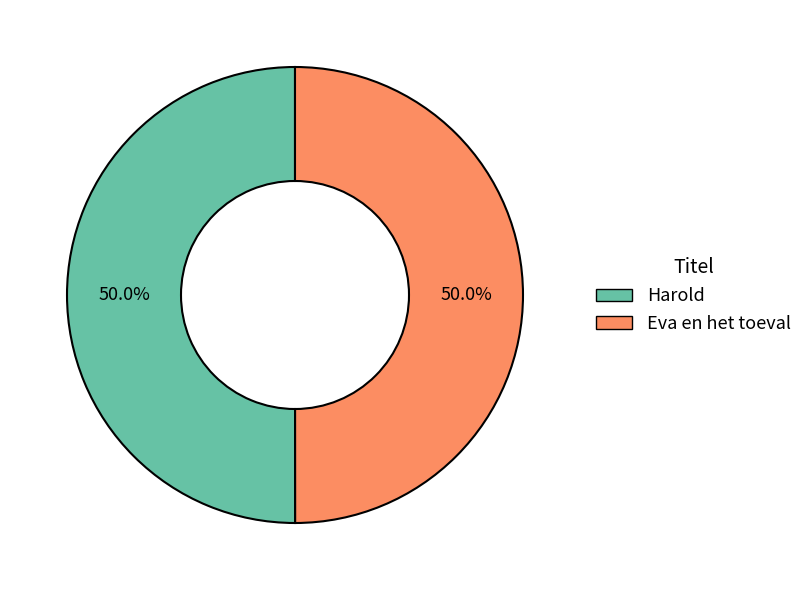

Is it true that Eva en het toeval is 50% of the pie?

True